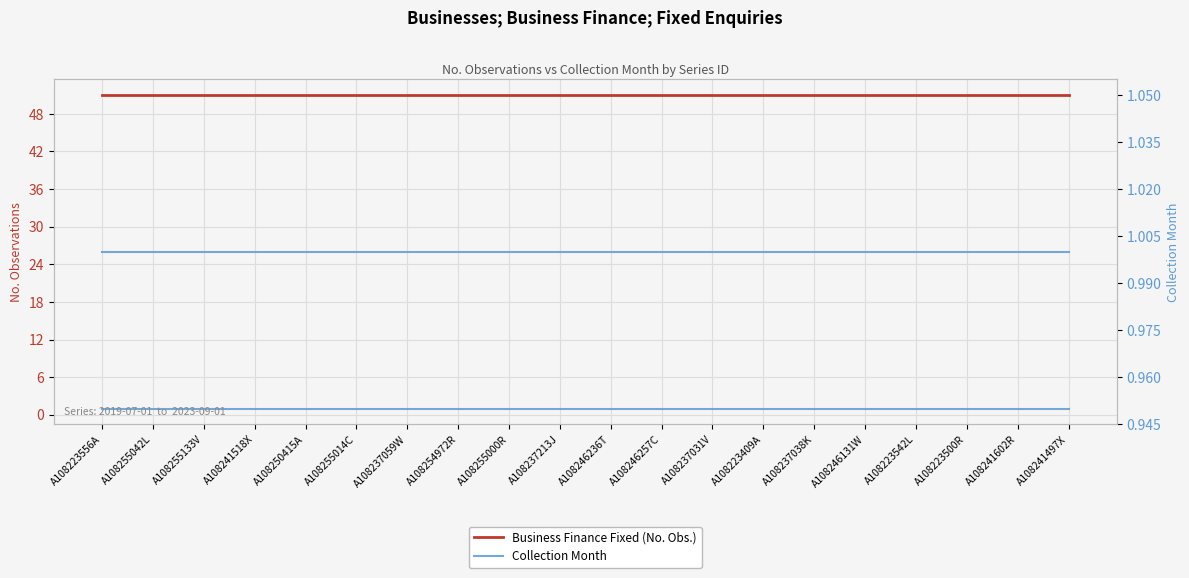

Which series changed the most between A108246257C and A108241602R?

Business Finance Fixed (No. Obs.)